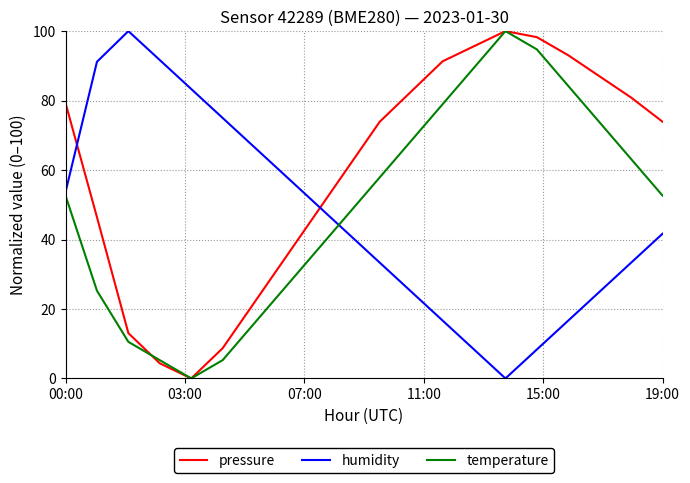

What is the greatest value displayed?

100.0